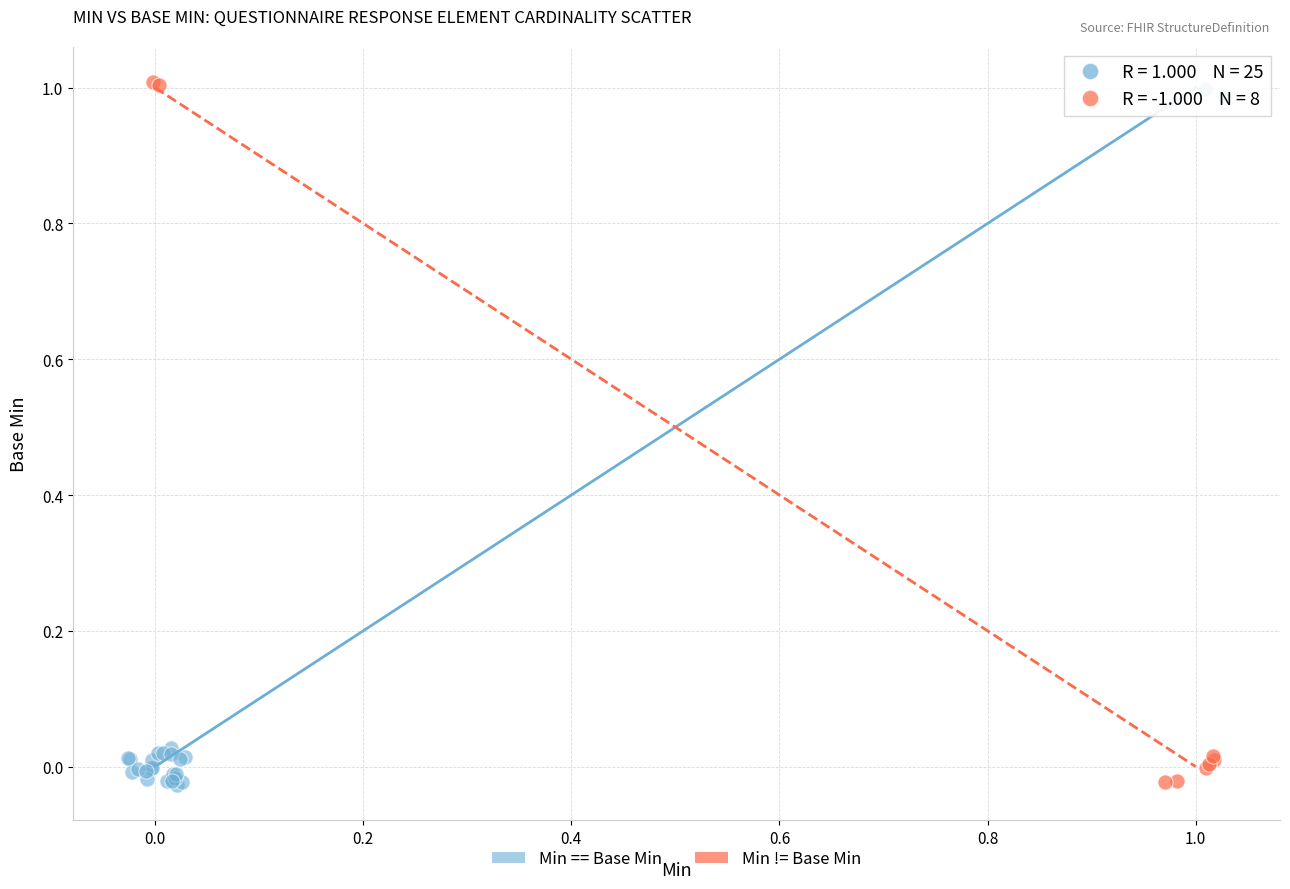

Which series contains the highest Y value?

Min != Base Min